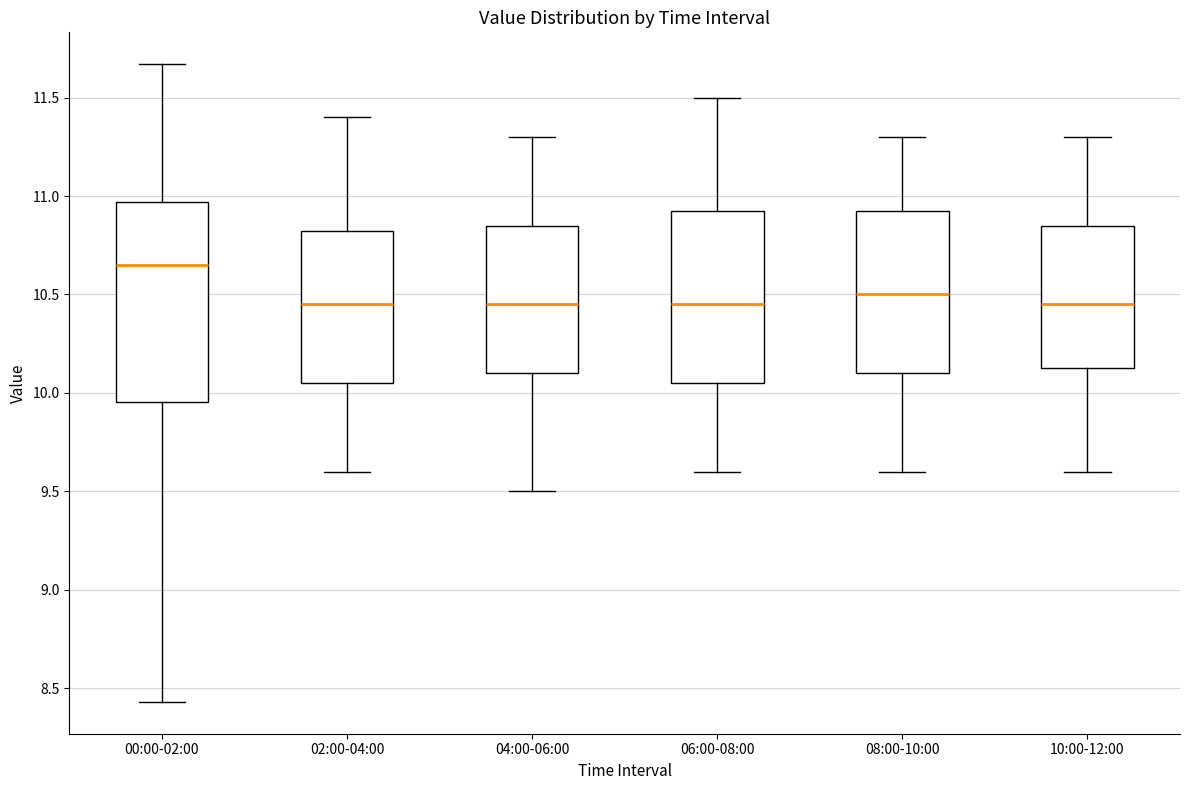

Which box is the tallest, from its lower edge to its upper edge?

00:00-02:00